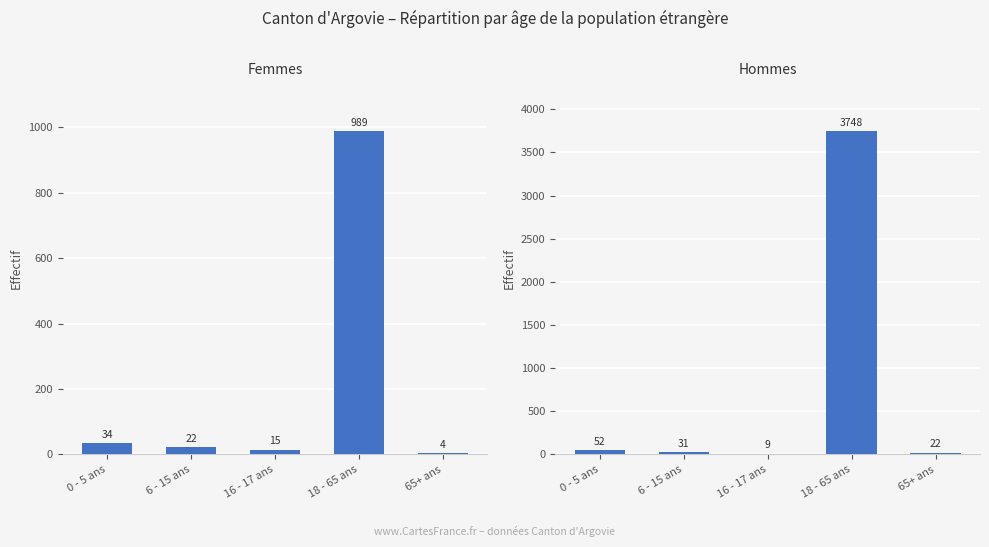

What is the value of the Femmes bar at the 5th from the left?

4